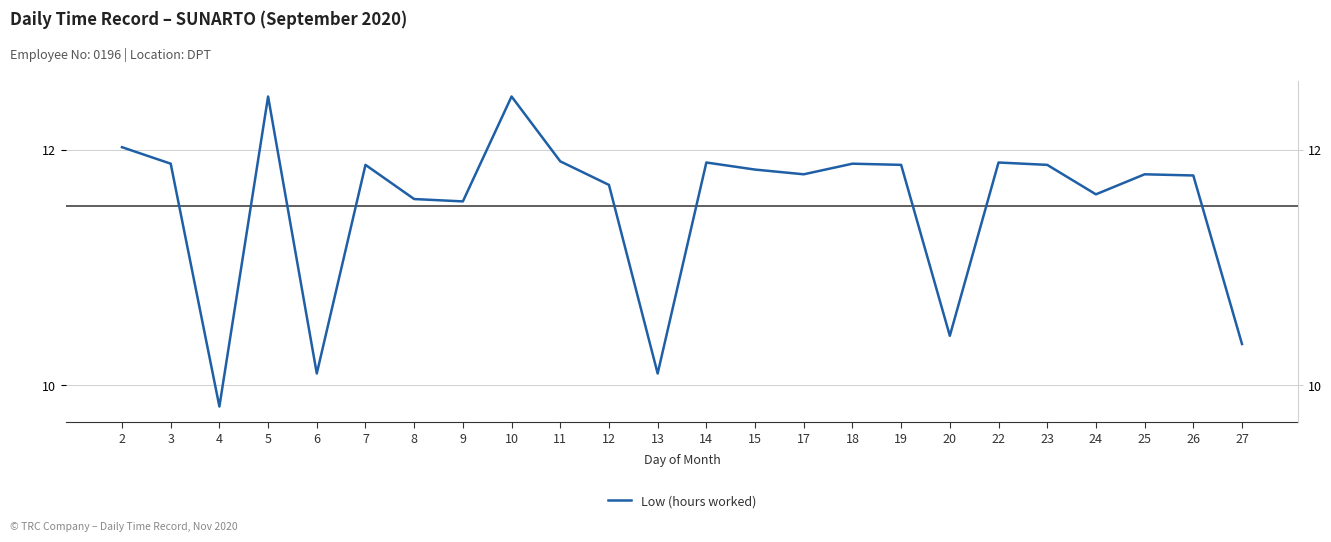

Reading left to right, transcribe all the data shown in this chart.

12.0	11.9	9.8	12.4	10.1	11.9	11.6	11.6	12.4	11.9	11.7	10.1	11.9	11.8	11.8	11.9	11.9	10.4	11.9	11.9	11.6	11.8	11.8	10.3